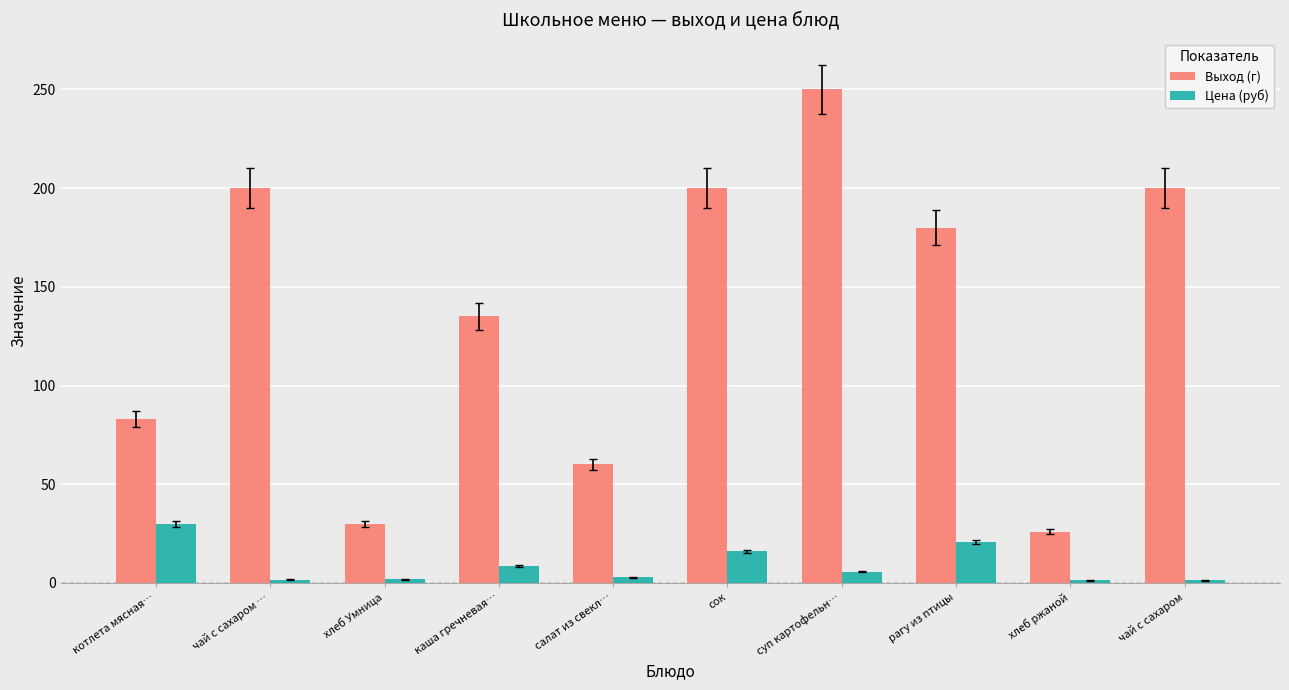

What is the label of the 4th bar from the left?

каша гречневая…